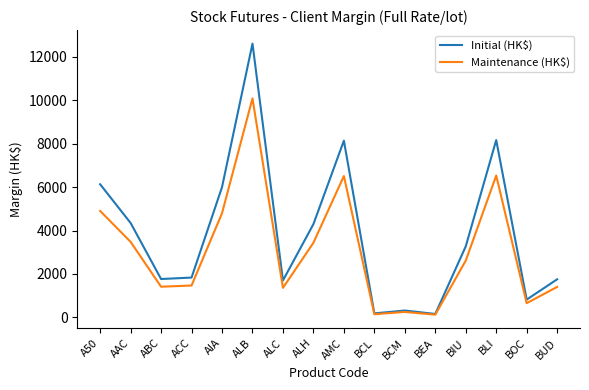

Count the number of data series in this chart.

2